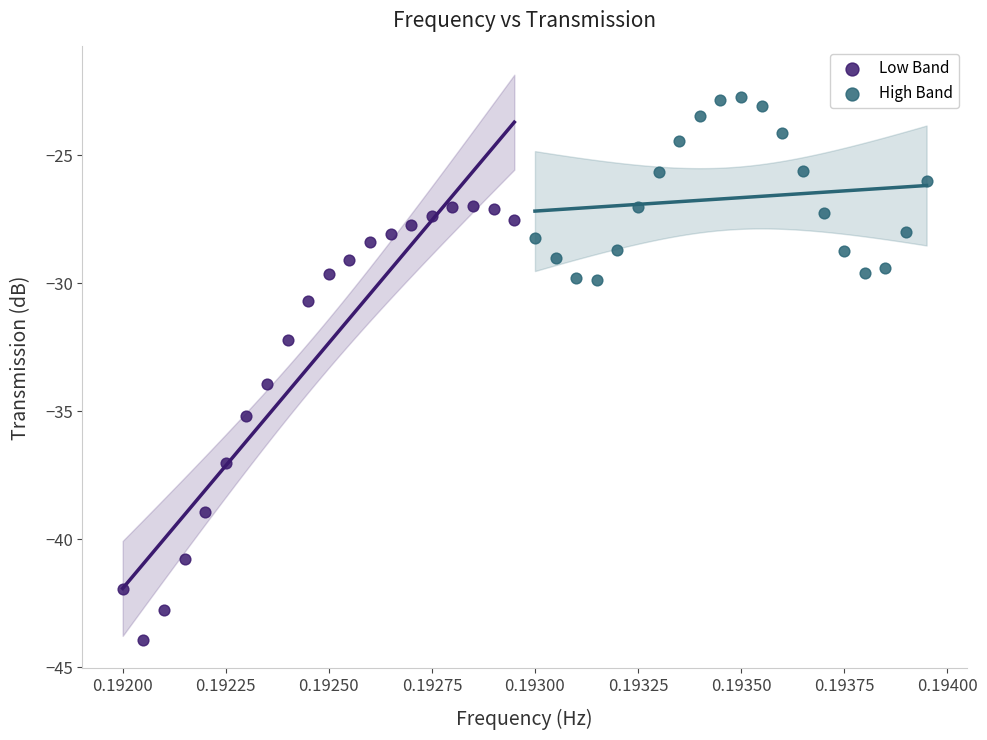

Which series contains the highest Y value?

High Band